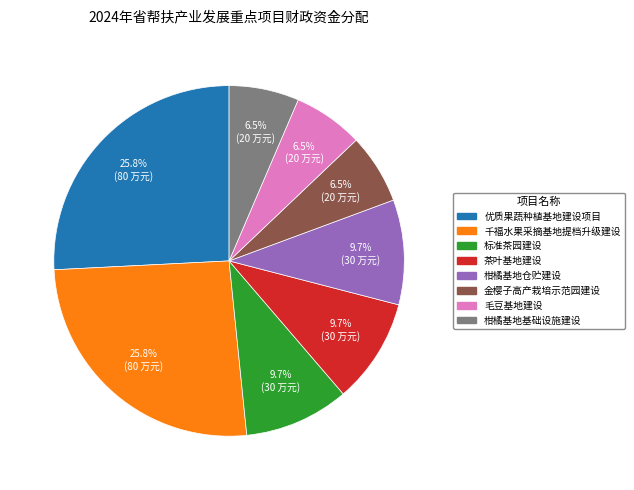

Count the number of slices in the pie.

8